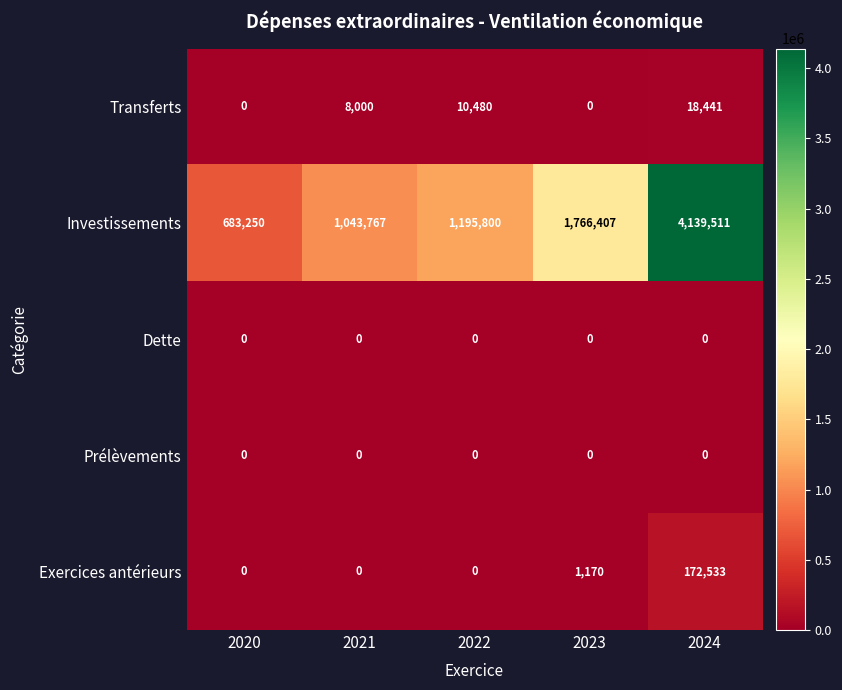

What is the spread (max minus min) of values at 2020?

683250